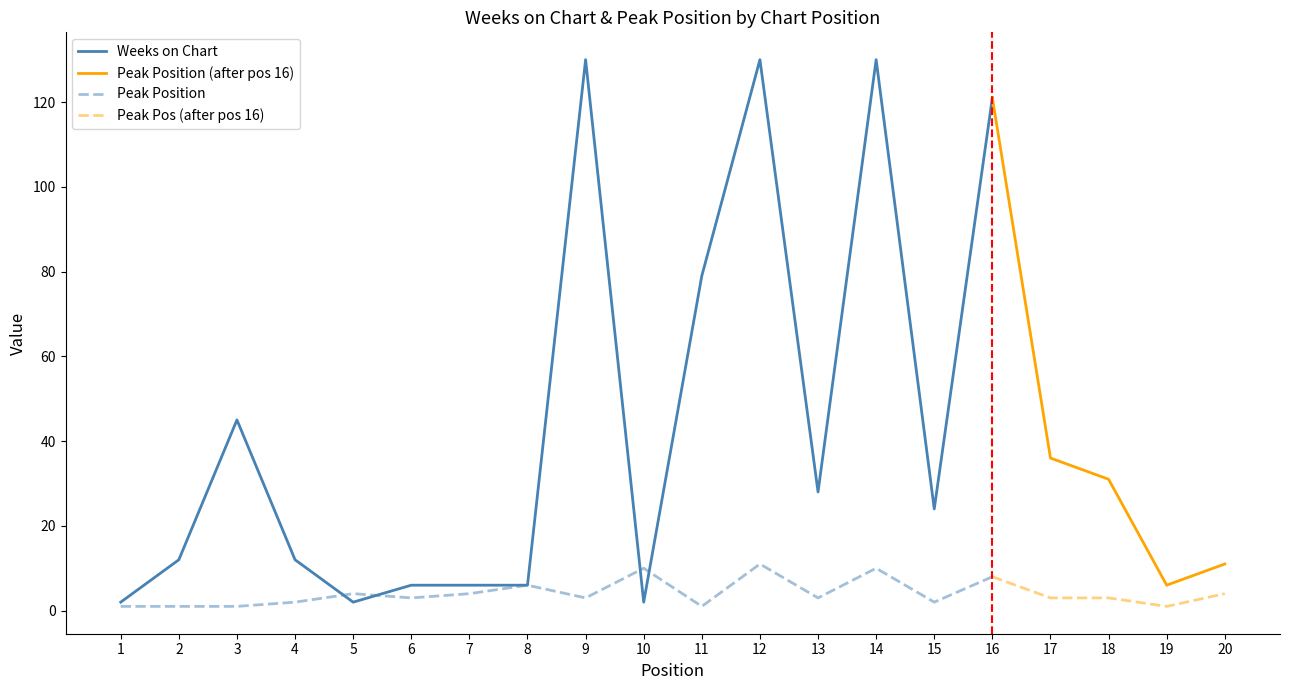

At which label does Peak Position first exceed 3?

5